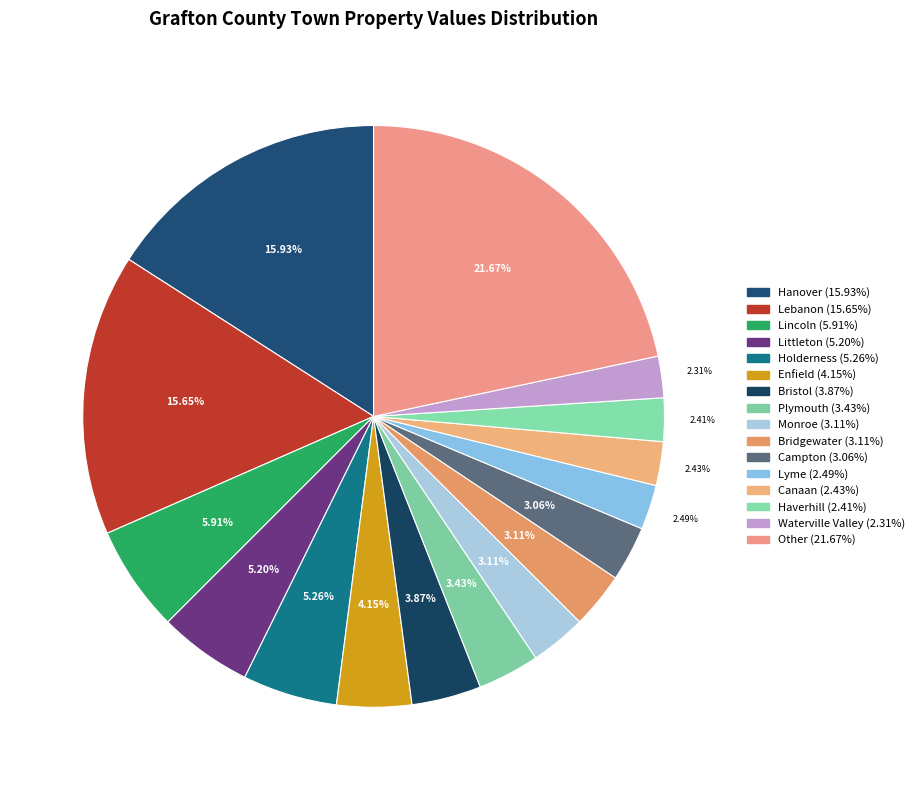

To the nearest percent, what is the average slice percentage?

6%